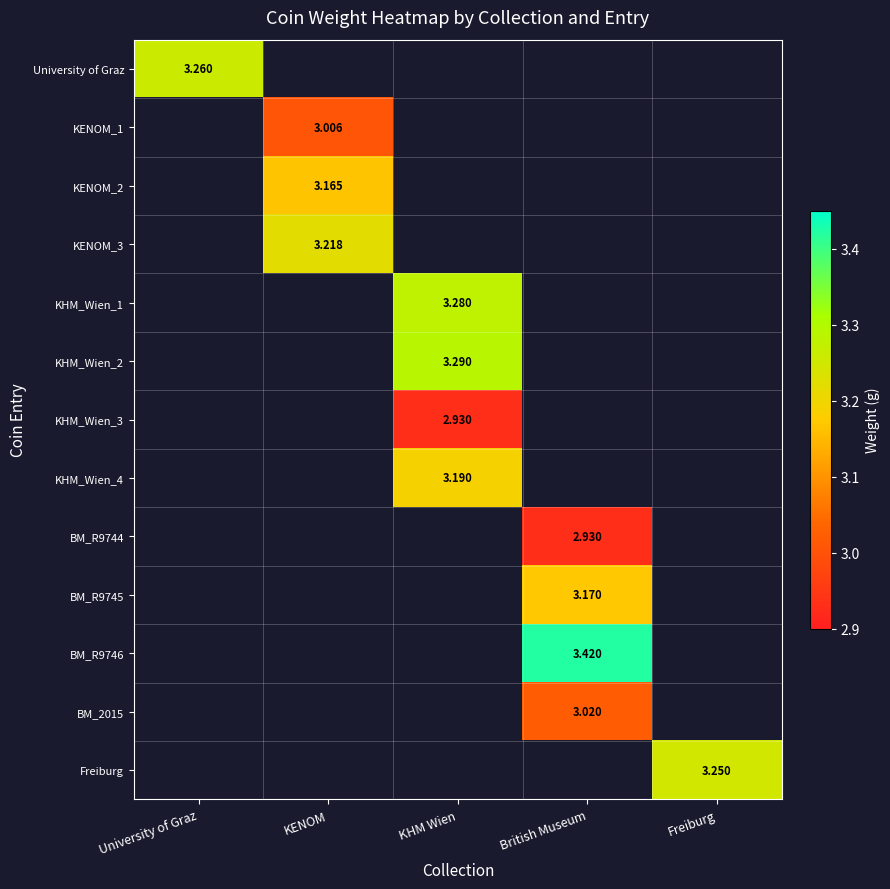

At how many categories does at least one series exceed 3?

5